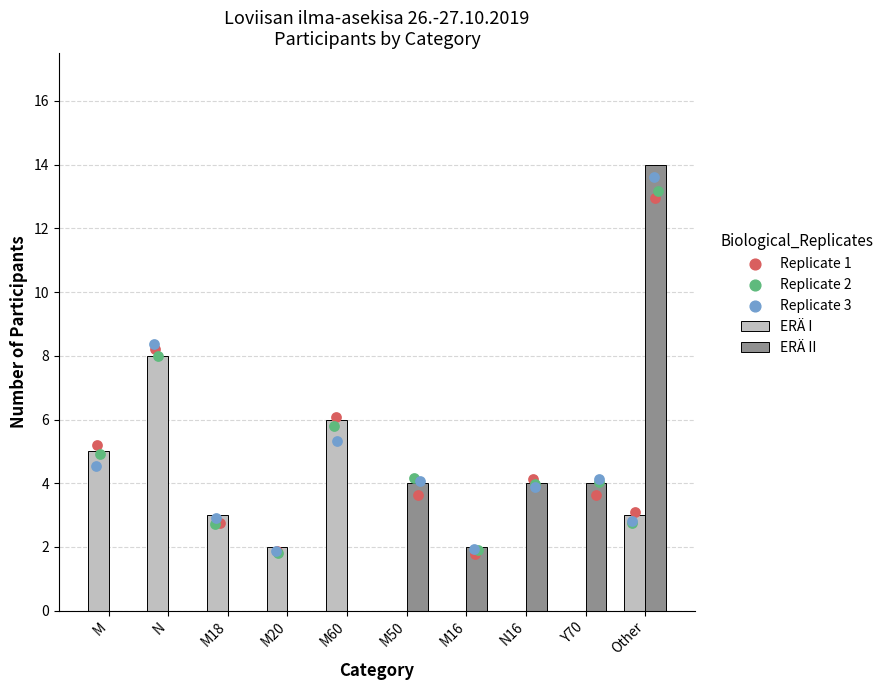

What is the sum of all ERÄ I values?

27